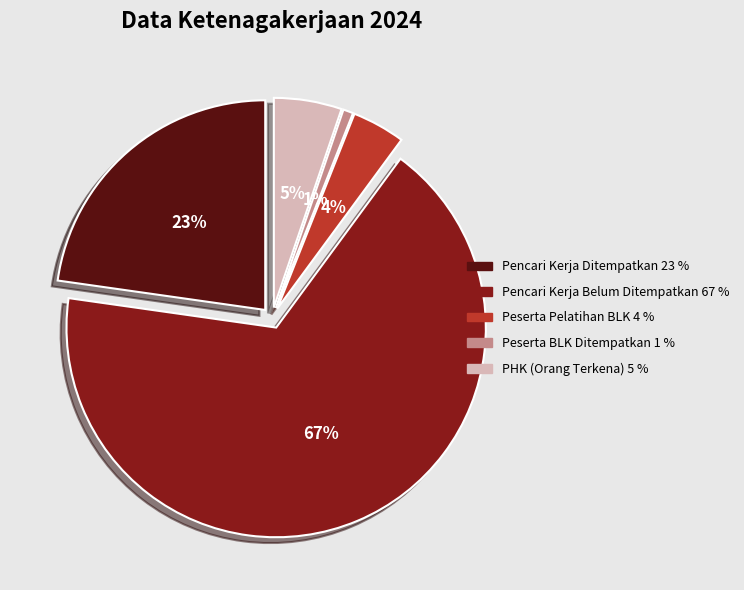

The Peserta Pelatihan BLK slice represents 11% of the pie. True or false?

False